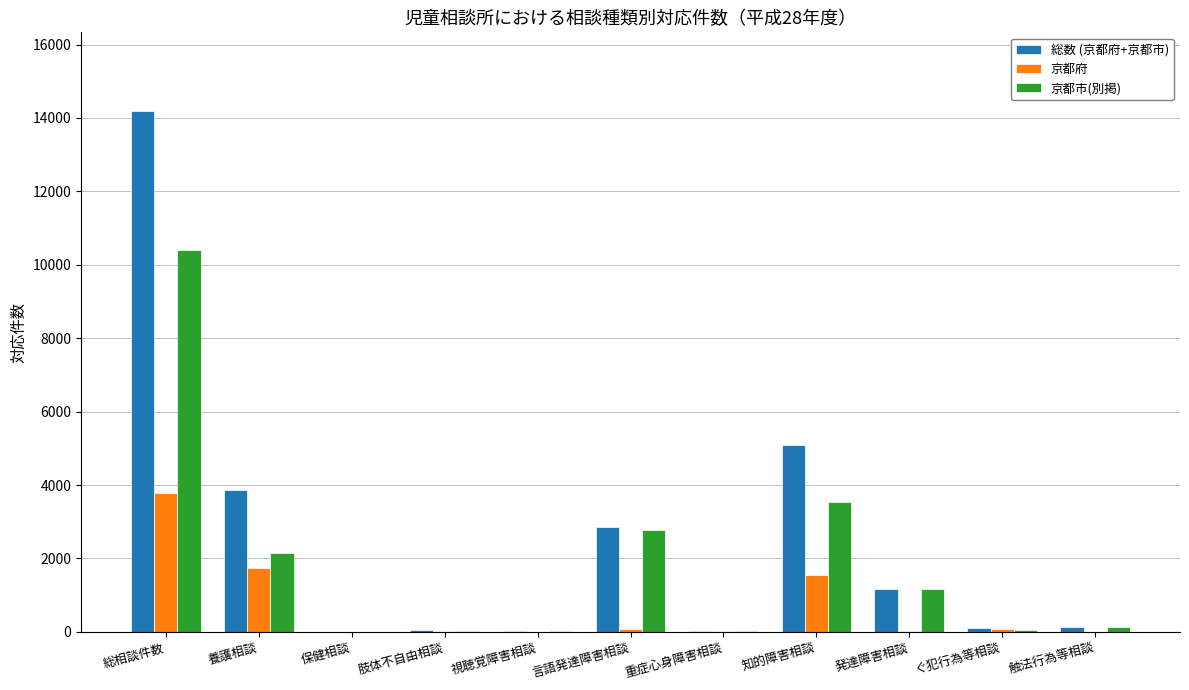

What is the sum of all 京都府 values?

7291